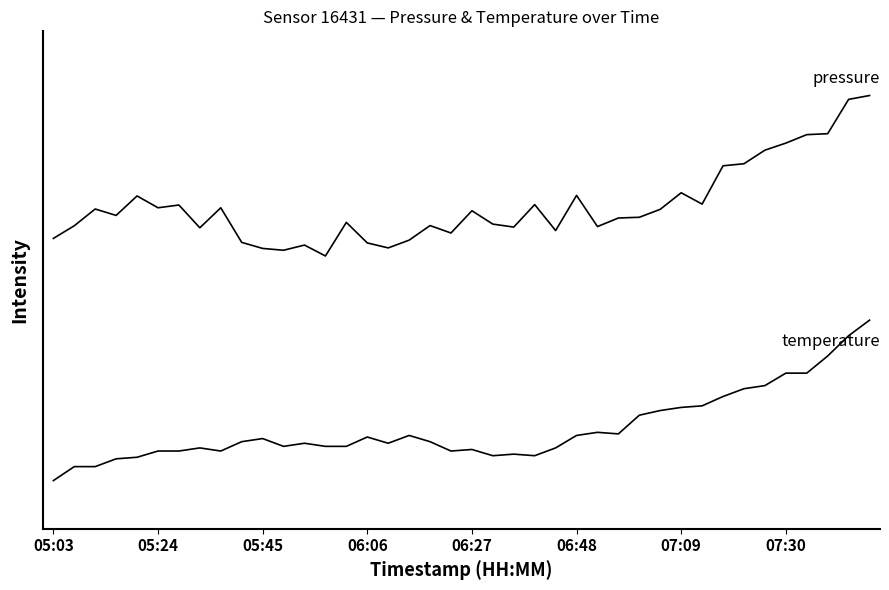

Reading left to right, what are all the values shown in this chart?

temperature: 0.0	0.1	0.1	0.1	0.1	0.2	0.2	0.2	0.2	0.2	0.3	0.2	0.2	0.2	0.2	0.3	0.2	0.3	0.2	0.2	0.2	0.2	0.2	0.2	0.2	0.3	0.3	0.3	0.4	0.4	0.5	0.5	0.5	0.6	0.6	0.7	0.7	0.8	0.9	1.0
pressure: 1.5	1.6	1.7	1.7	1.8	1.7	1.7	1.6	1.7	1.5	1.4	1.4	1.5	1.4	1.6	1.5	1.5	1.5	1.6	1.5	1.7	1.6	1.6	1.7	1.6	1.8	1.6	1.6	1.6	1.7	1.8	1.7	2.0	2.0	2.1	2.1	2.2	2.2	2.4	2.4